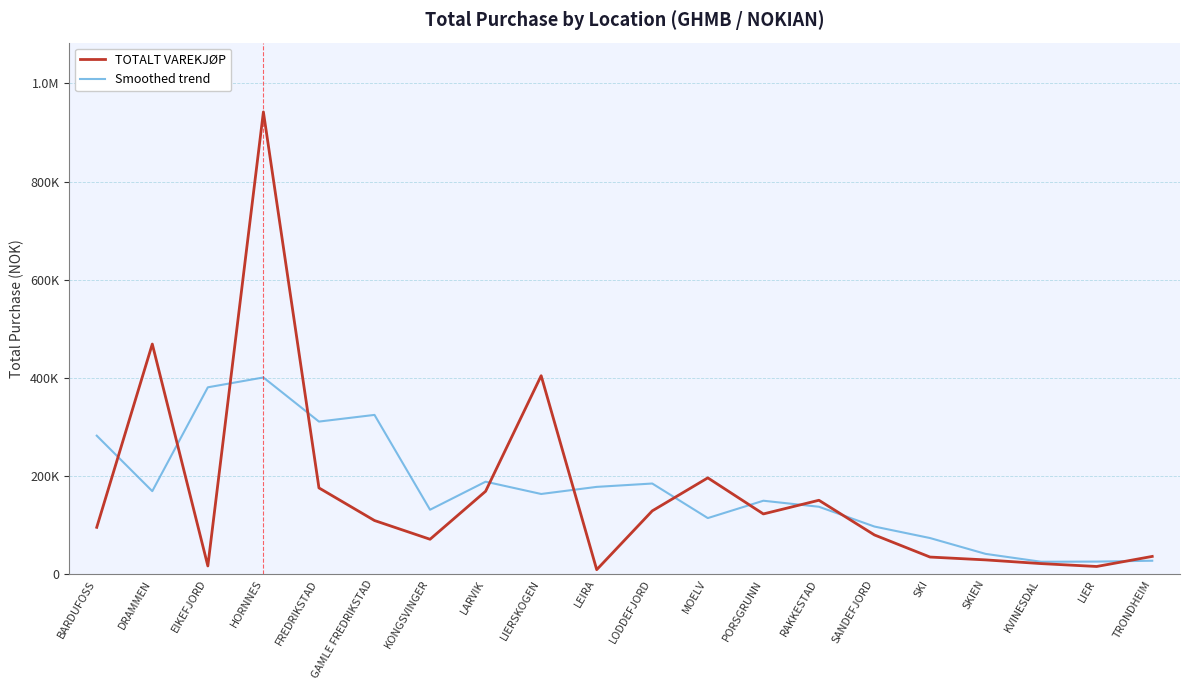

What is the difference between the maximum and minimum values in the Smoothed trend series?

375738.0